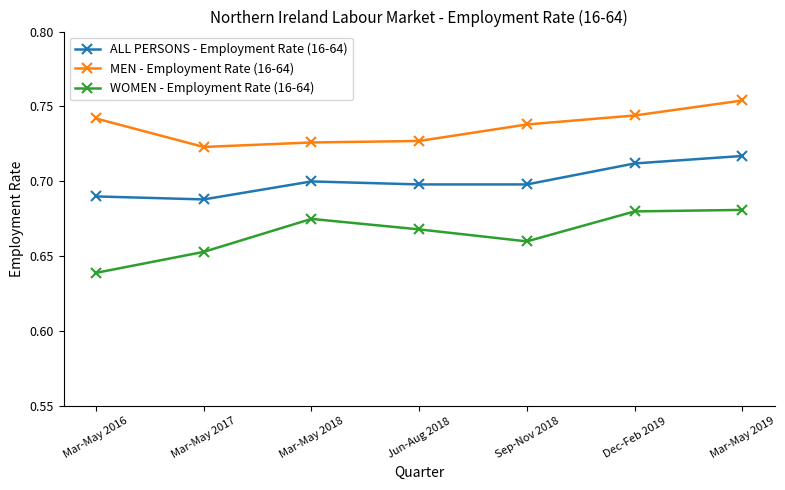

True or false: ALL PERSONS - Employment Rate (16-64) and MEN - Employment Rate (16-64) cross at least once.

False